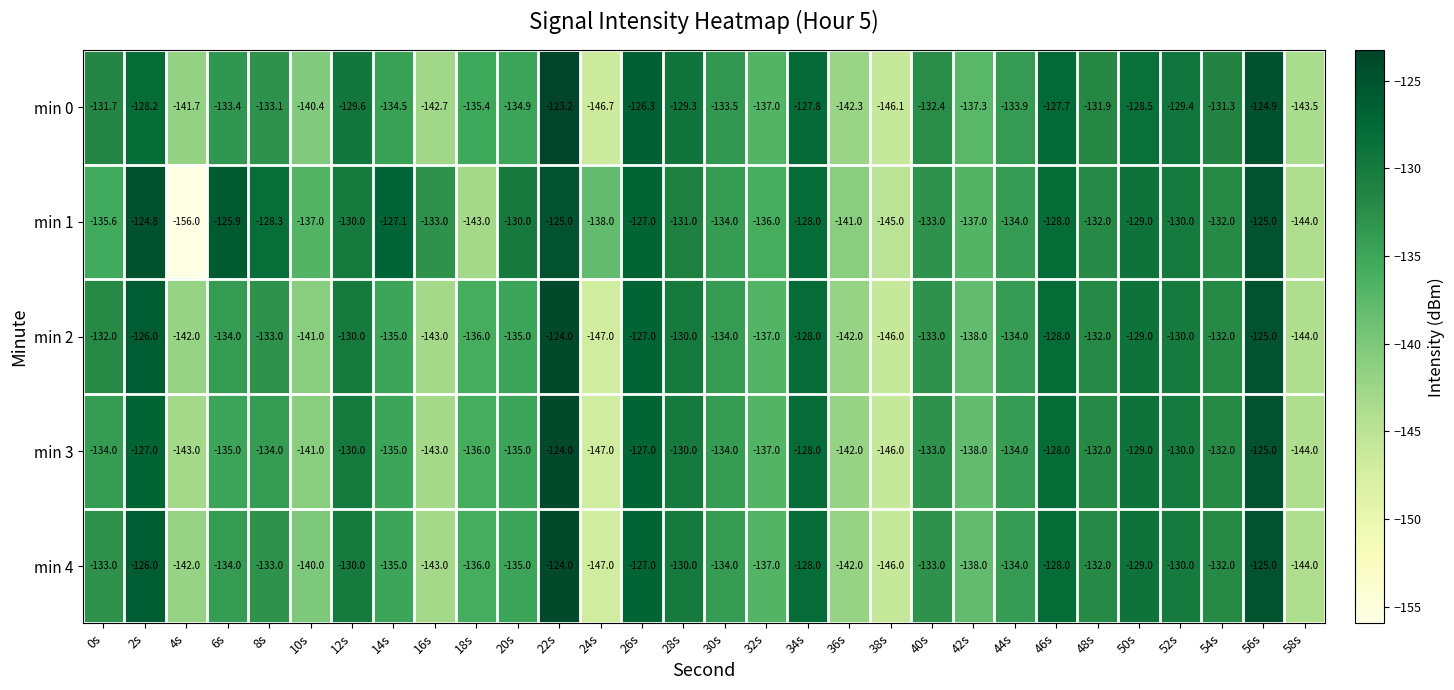

What is the sum of the min 4 values at 30s and 4s?

-276.0